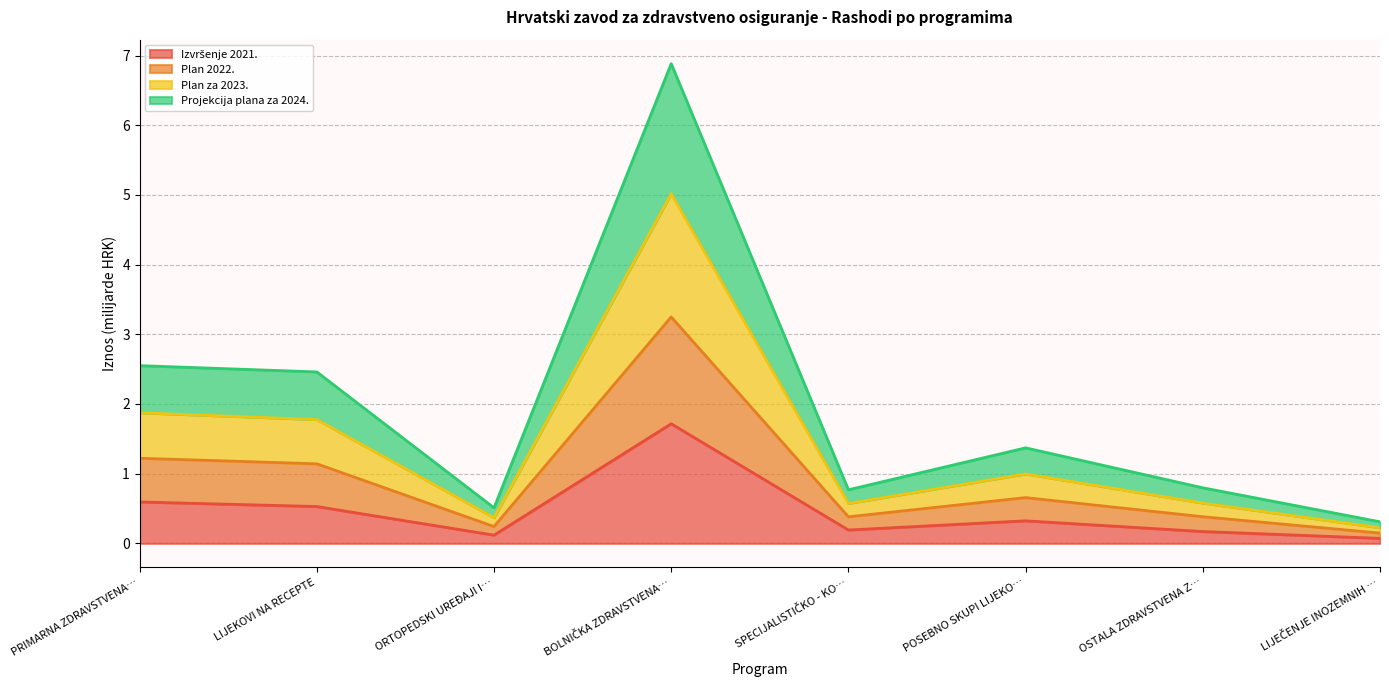

Does the chart have visible grid lines?

Yes